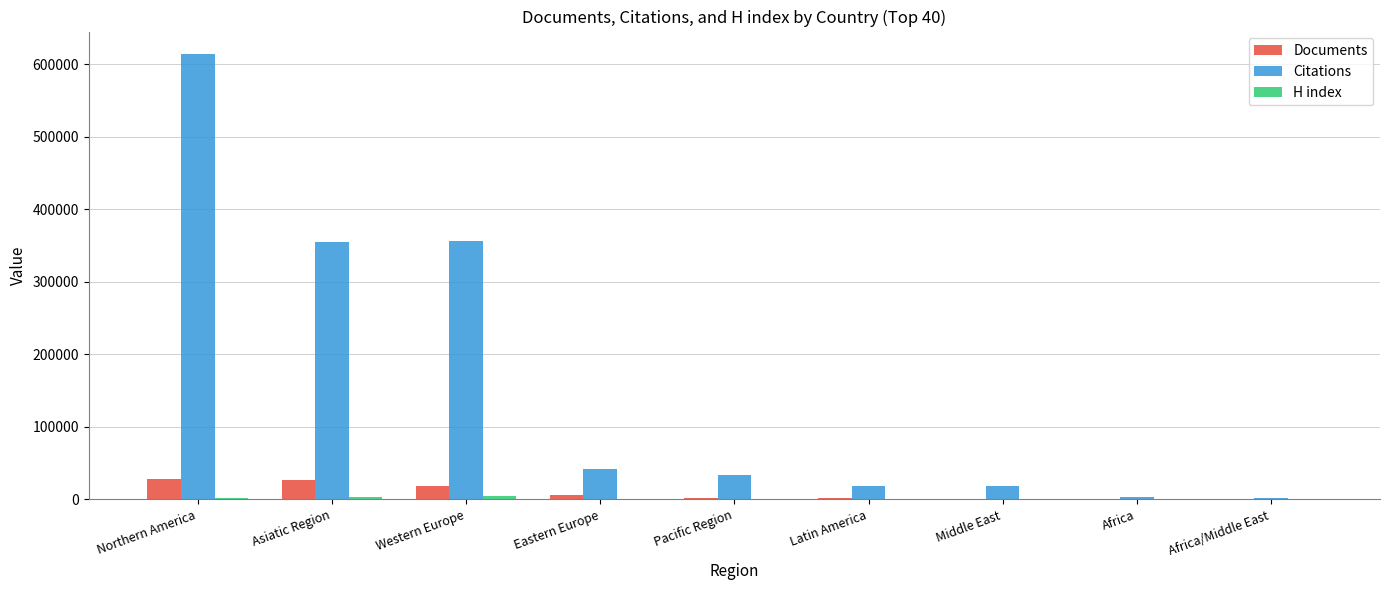

At which category is the sum across all series the highest?

Northern America